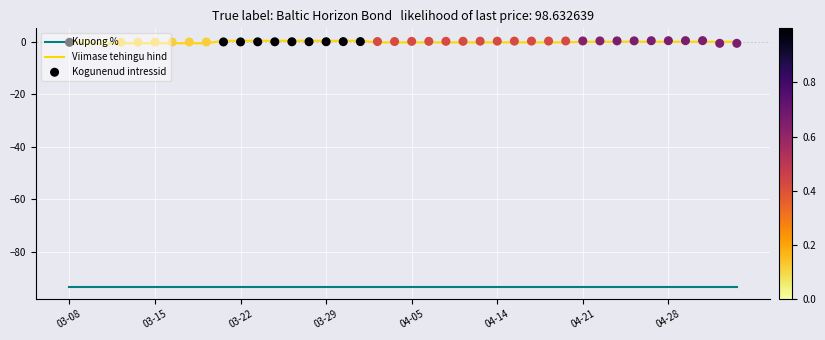

Which series contains the lowest Y value?

Kupong %